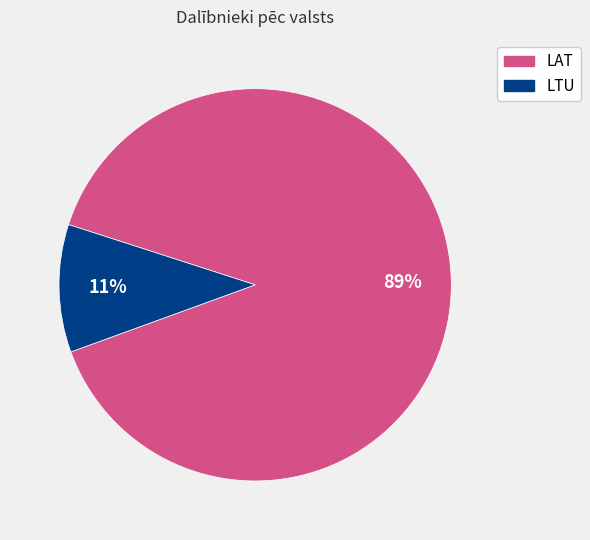

Count the number of slices in the pie.

2